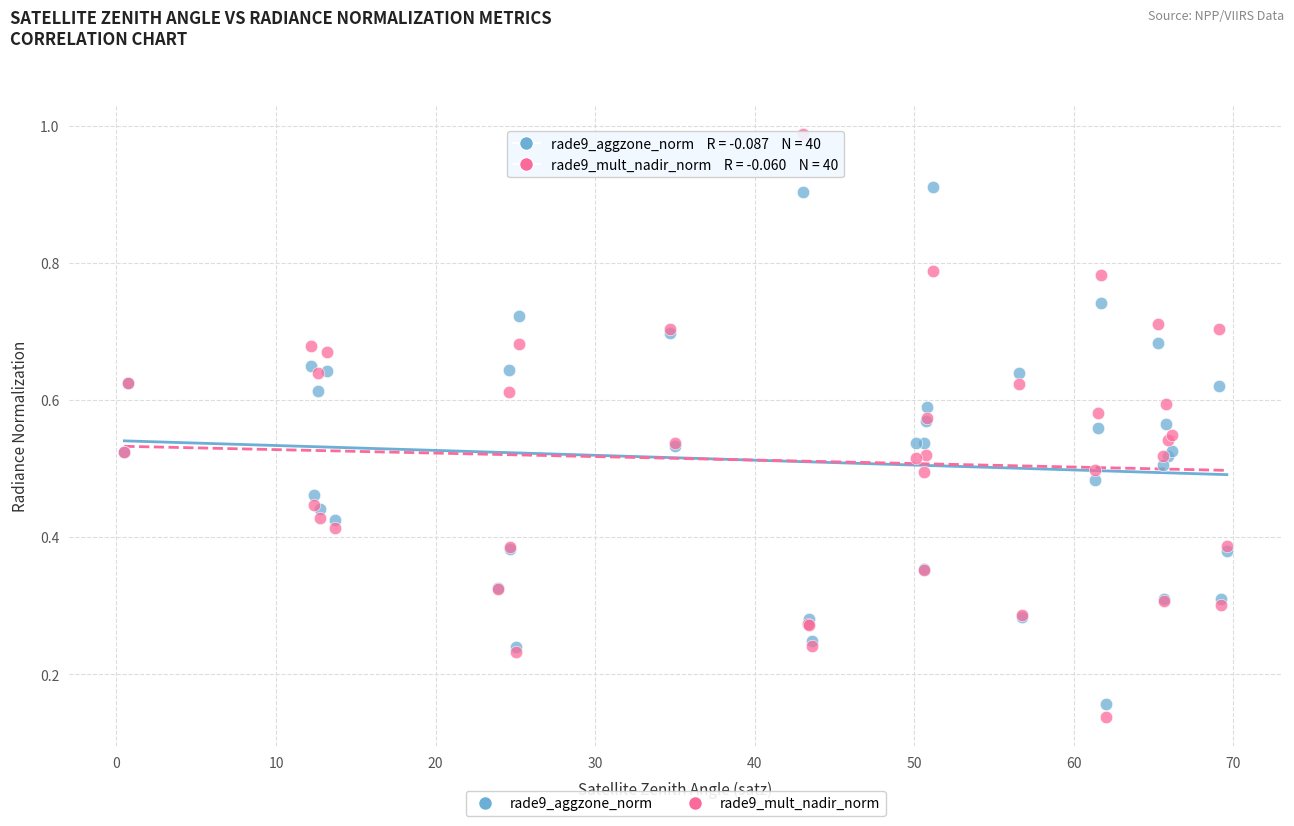

Which series has the largest Y range (max minus min)?

rade9_mult_nadir_norm